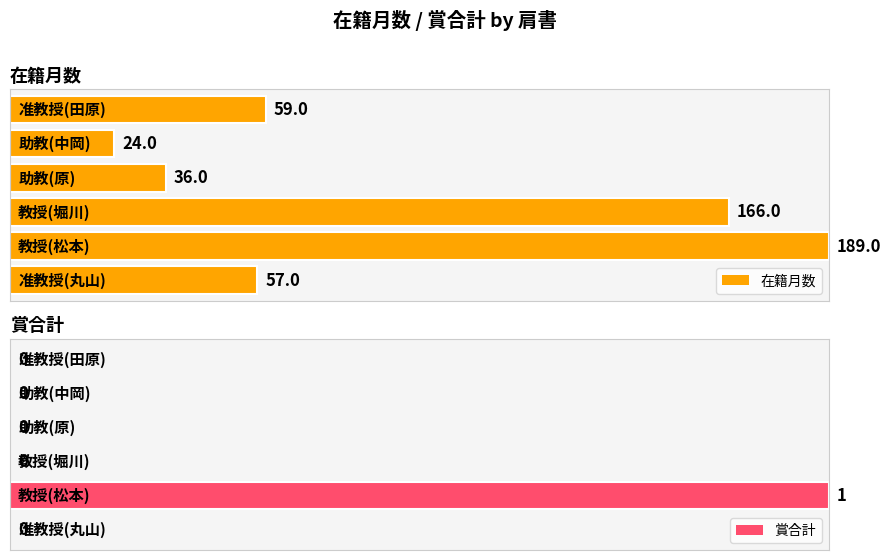

How many groups of bars are there?

6